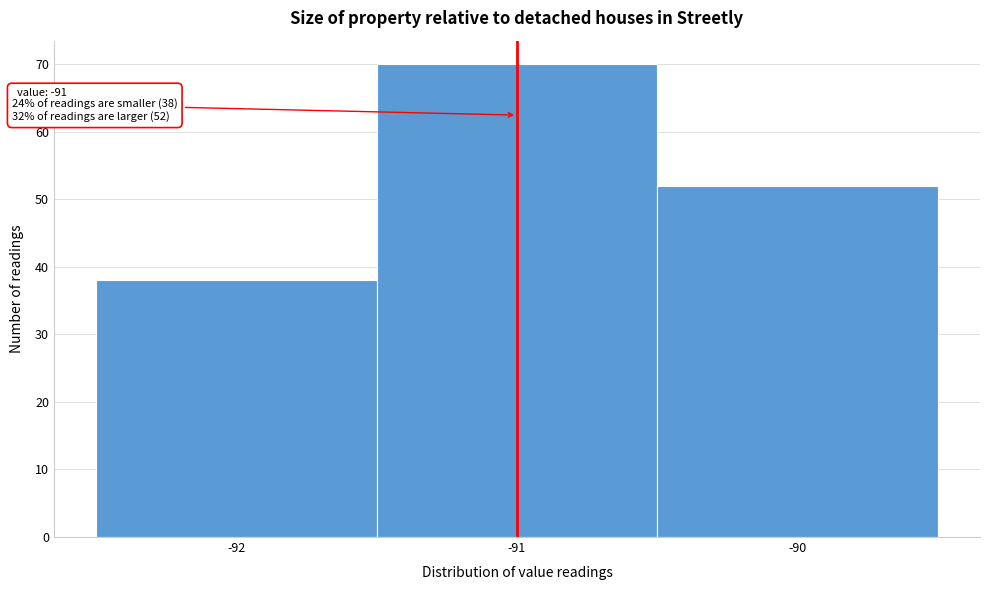

Over which range of the x-axis is the bar tallest?

-91.5 to -90.5